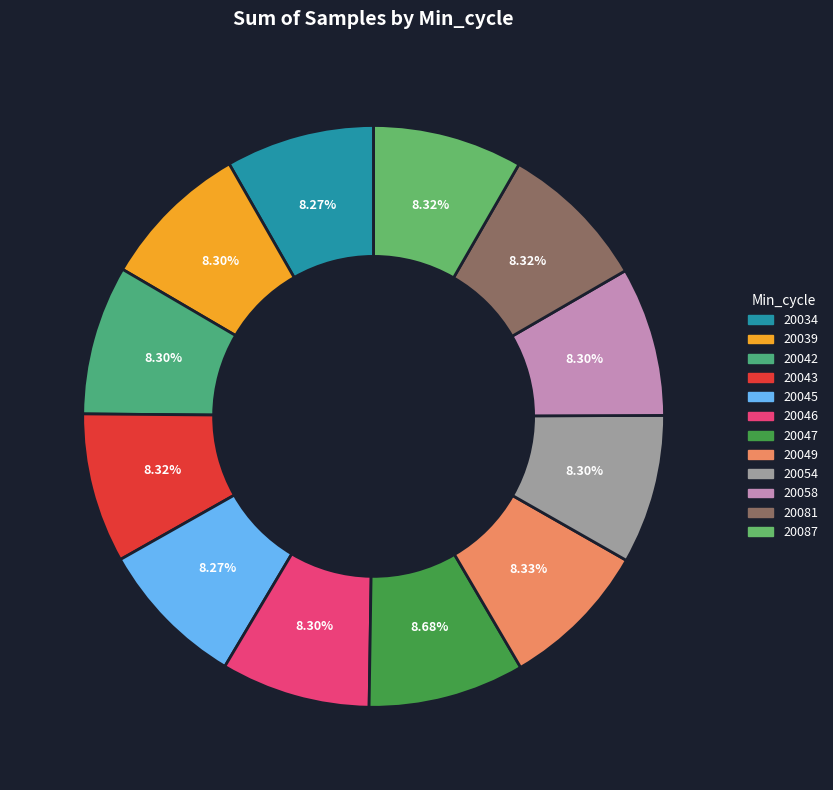

Do 20058 and 20087 together represent more than half of the pie?

No